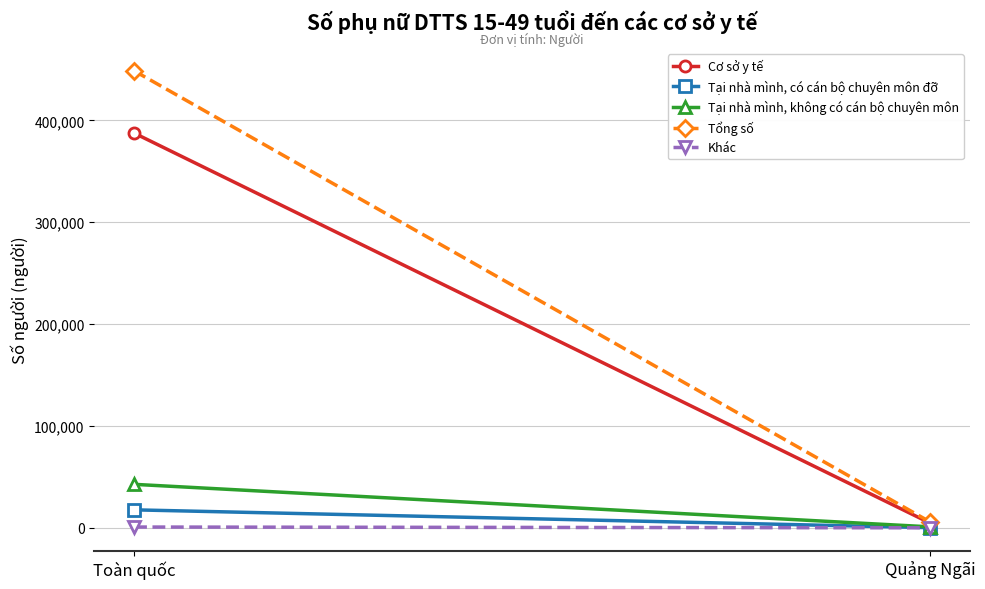

What are all the series names shown in the legend?

Cơ sở y tế, Tại nhà mình, có cán bộ chuyên môn đỡ, Tại nhà mình, không có cán bộ chuyên môn, Tổng số, Khác